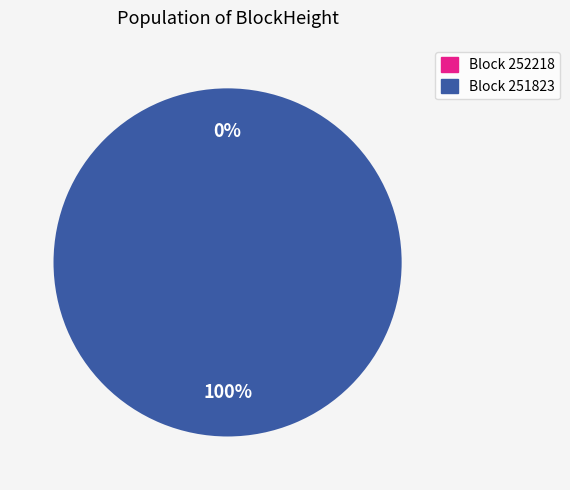

Count the number of slices in the pie.

2